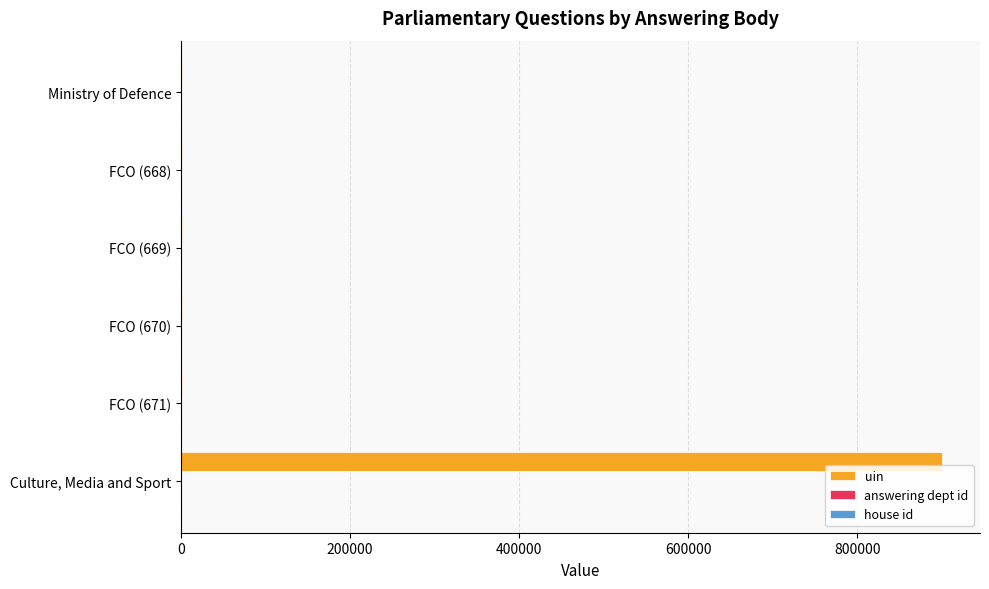

What is the greatest value displayed?

900113